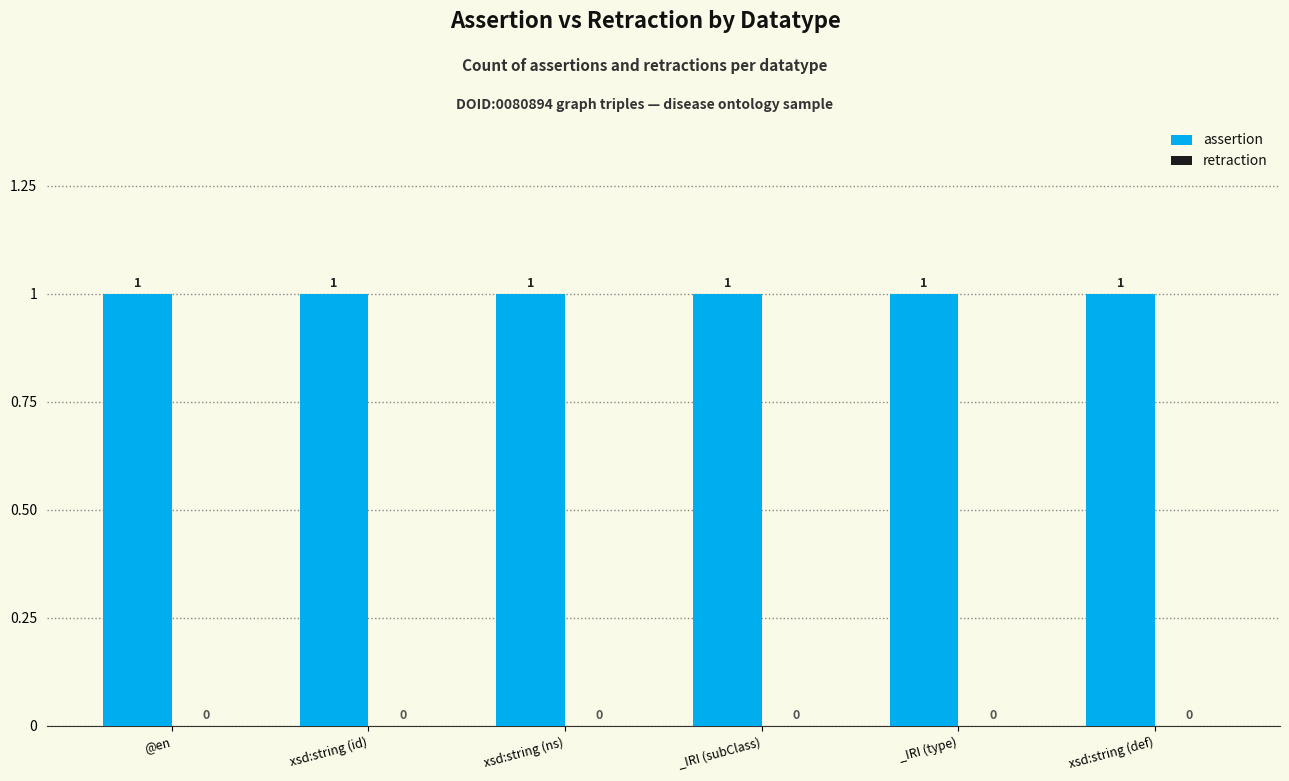

Reading right to left, list all the values displayed in this chart.

assertion: xsd:string (def)=1	_IRI (type)=1	_IRI (subClass)=1	xsd:string (ns)=1	xsd:string (id)=1	@en=1
retraction: xsd:string (def)=0	_IRI (type)=0	_IRI (subClass)=0	xsd:string (ns)=0	xsd:string (id)=0	@en=0